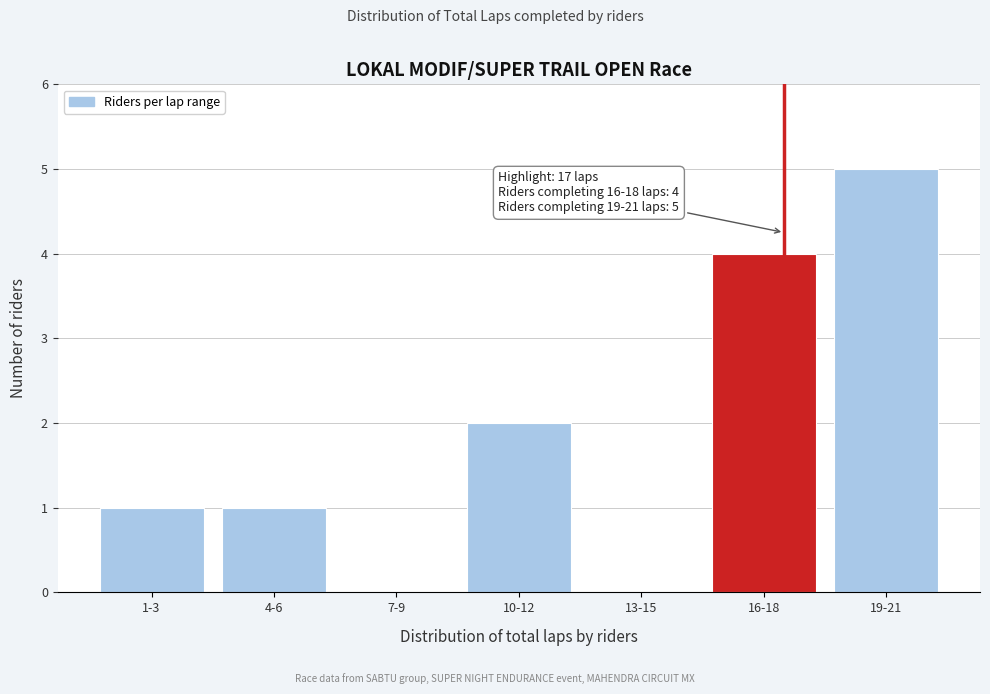

Reading right to left, extract all data points from this chart.

19-21=5	16-18=4	13-15=0	10-12=2	7-9=0	4-6=1	1-3=1